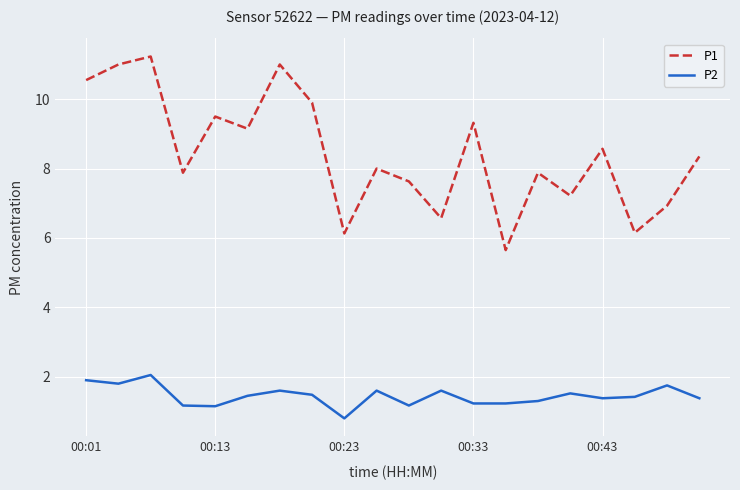

True or false: P2 and P1 cross at least once.

False